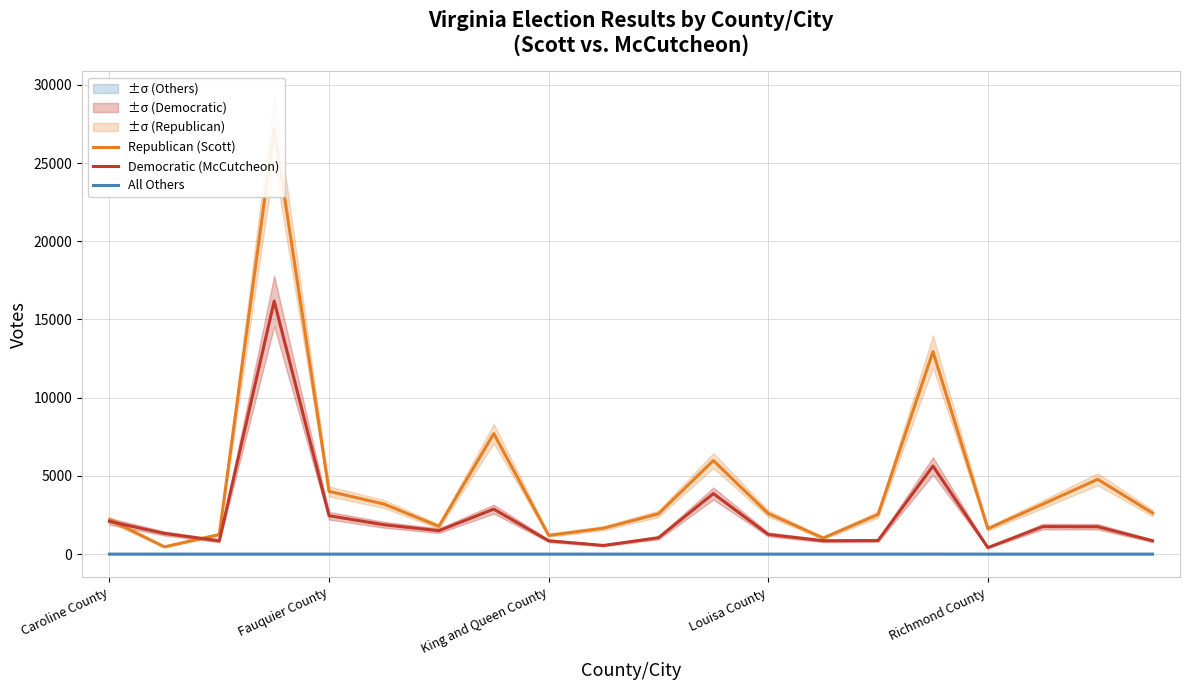

At how many categories does at least one series exceed 17264?

1